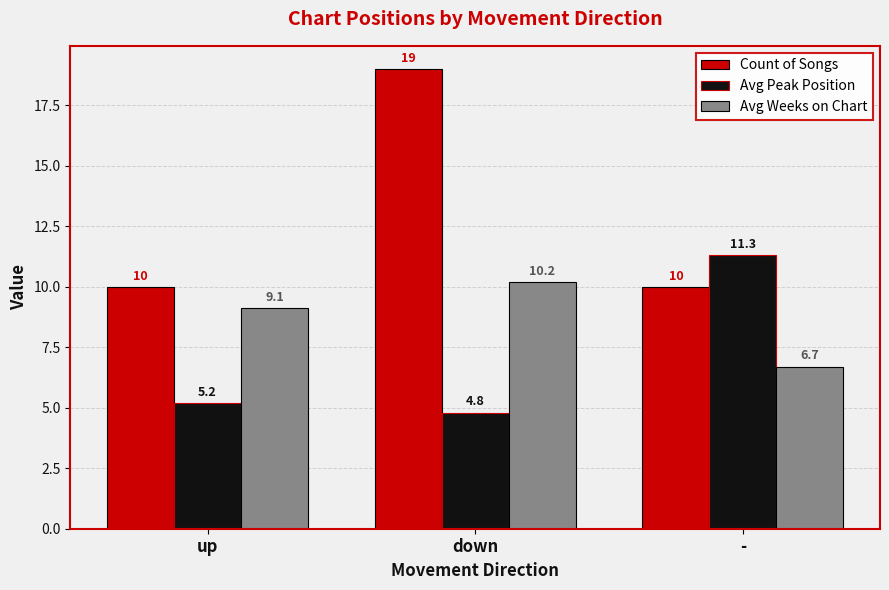

Reading left to right, extract all data points from this chart.

Count of Songs: up=10.0	down=19.0	-=10.0
Avg Peak Position: up=5.2	down=4.8	-=11.3
Avg Weeks on Chart: up=9.1	down=10.2	-=6.7